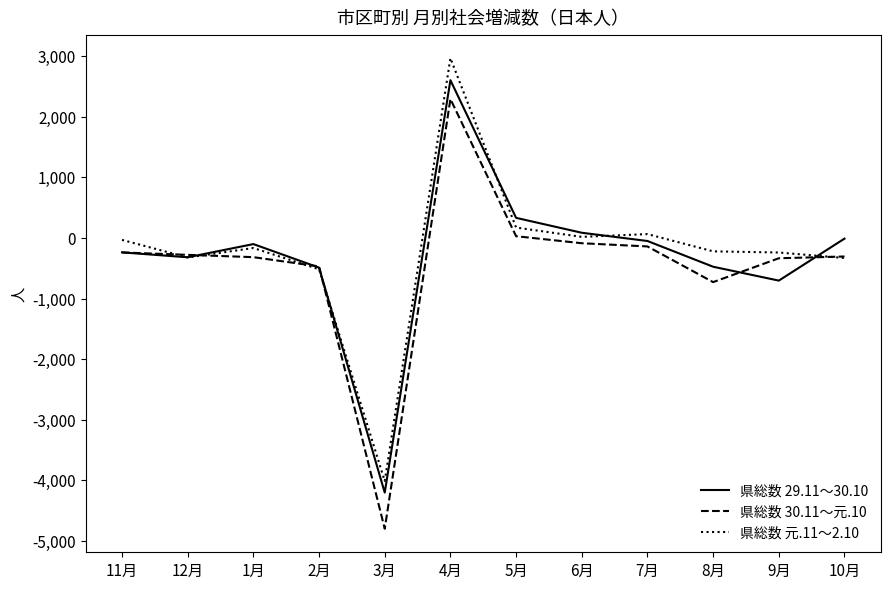

Which series changed the most between 2月 and 6月?

県総数 29.11～30.10